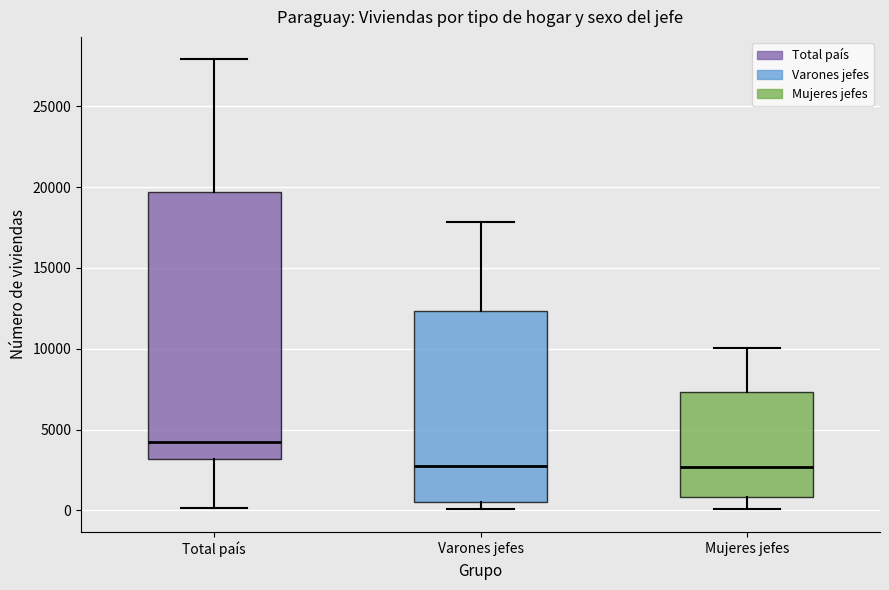

Reading left to right, read every box against the y-axis: the position of its median line, the range the box covers, and the ends of its whiskers. The values are not printed on the chart, so give them approximately, as read against the axis.

Total país: median 4500, box 3000 to 19500, whiskers 0 to 28000
Varones jefes: median 2500, box 500 to 12500, whiskers 0 to 18000
Mujeres jefes: median 2500, box 1000 to 7500, whiskers 0 to 10000